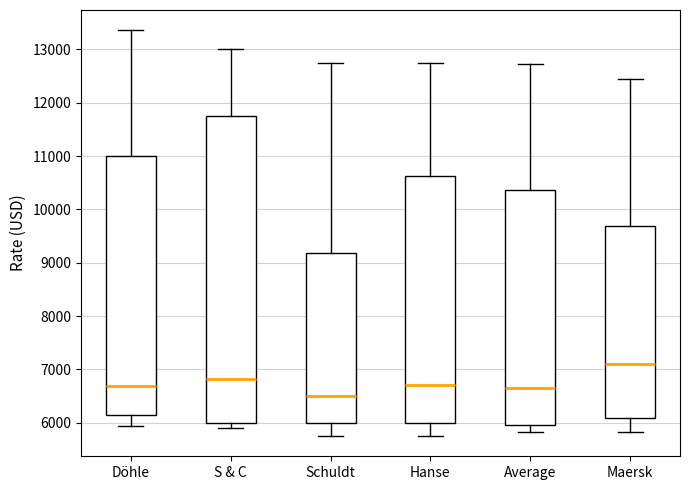

Where is the lower edge of the box for S & C on the y-axis? The values are not printed on the chart, so give them approximately, as read against the axis.

6000